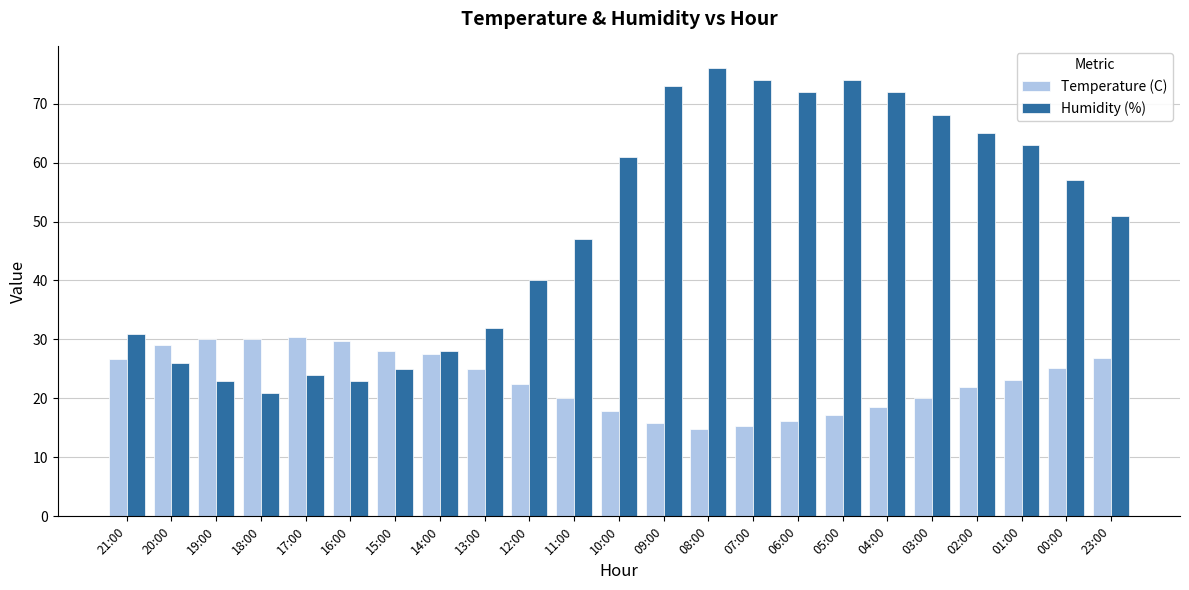

What is the label of the 11th bar from the right?

09:00